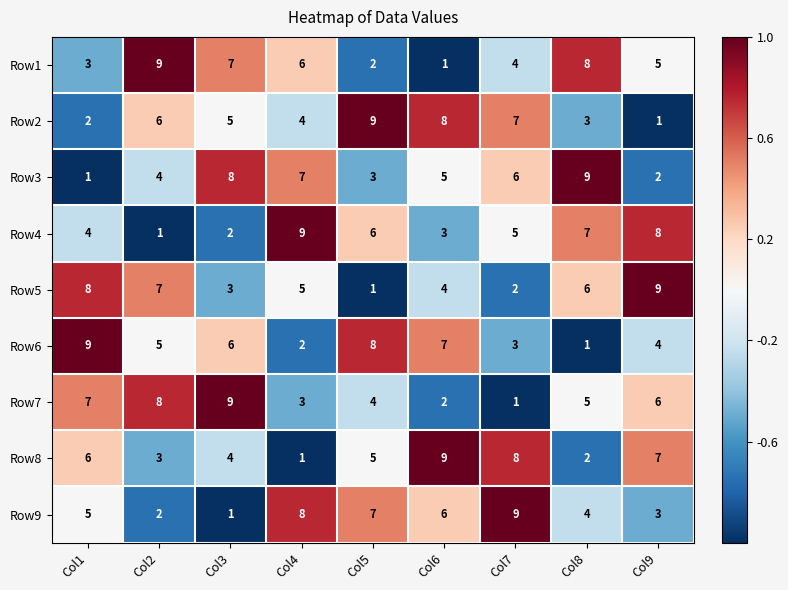

At which label does Row8 reach its peak?

Col6